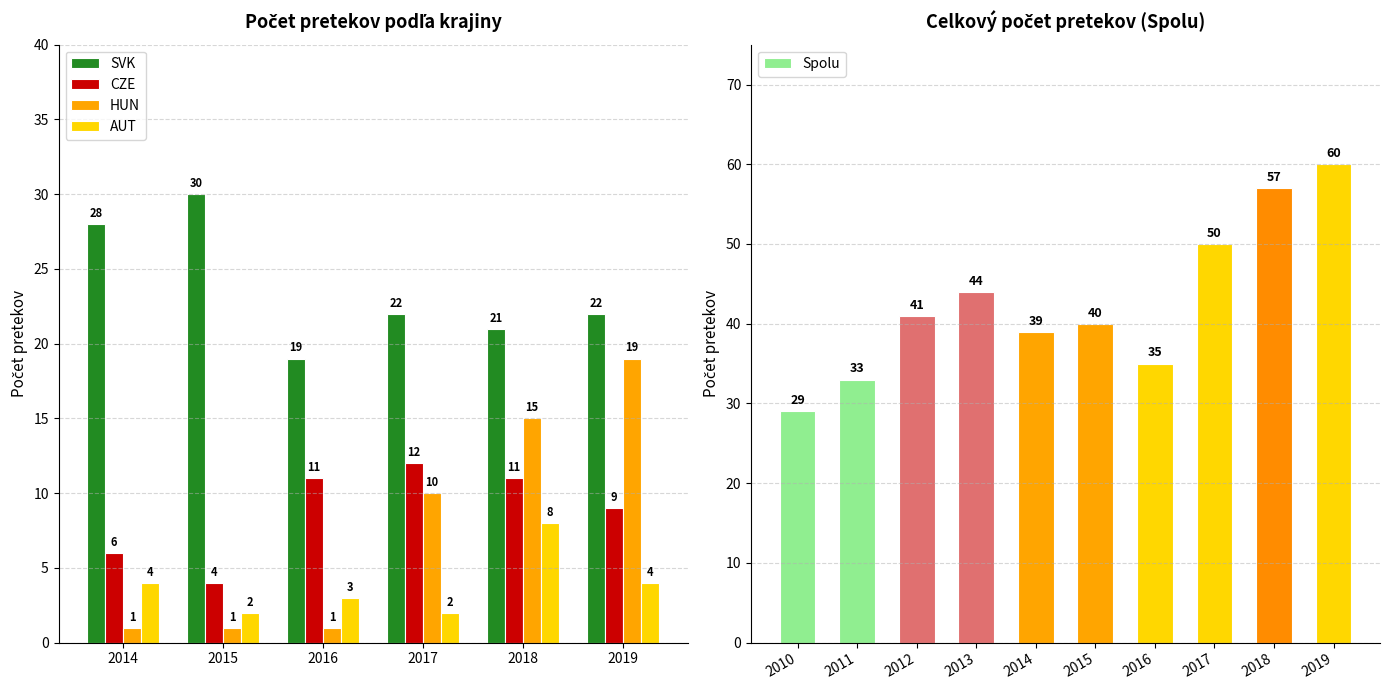

Is it true that CZE equals 5 at 2017?

False